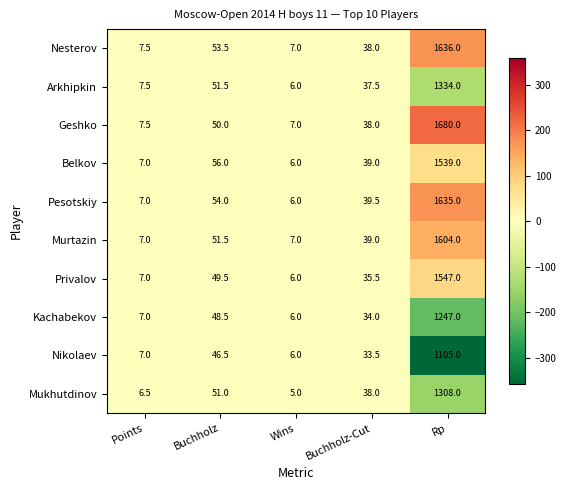

Which series has the largest total across all categories?

Geshko